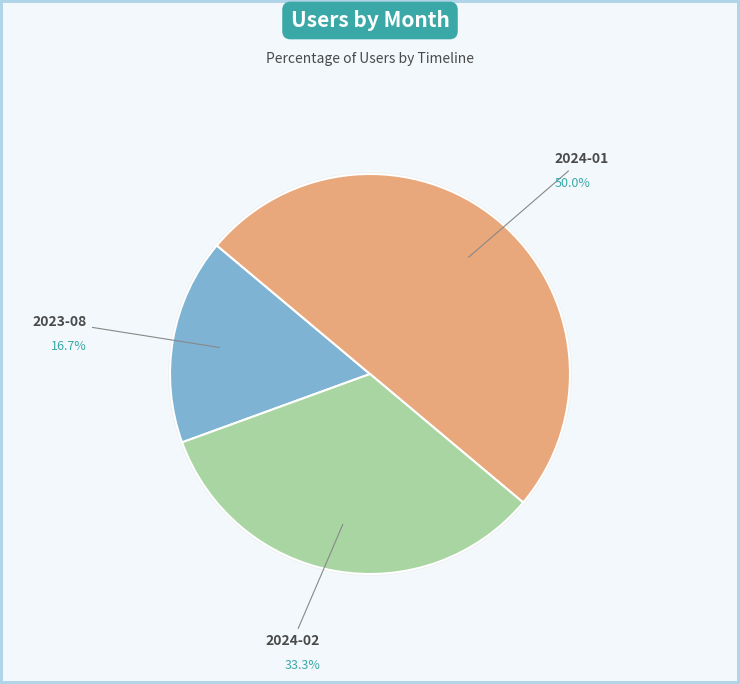

To the nearest percent, what is the combined percentage of 2024-01 and 2024-02?

83%